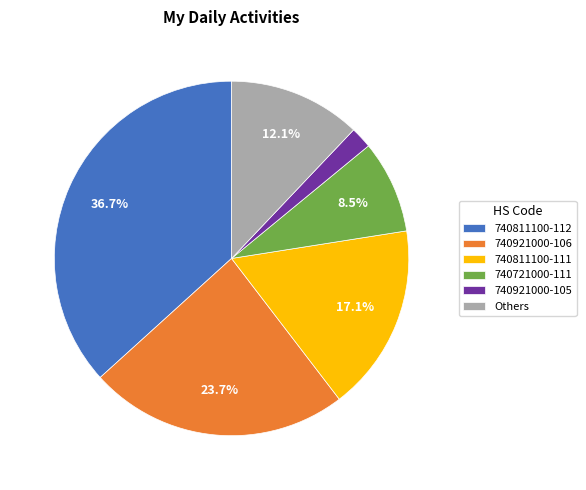

Between 740921000-106 and 740921000-105, which is larger?

740921000-106